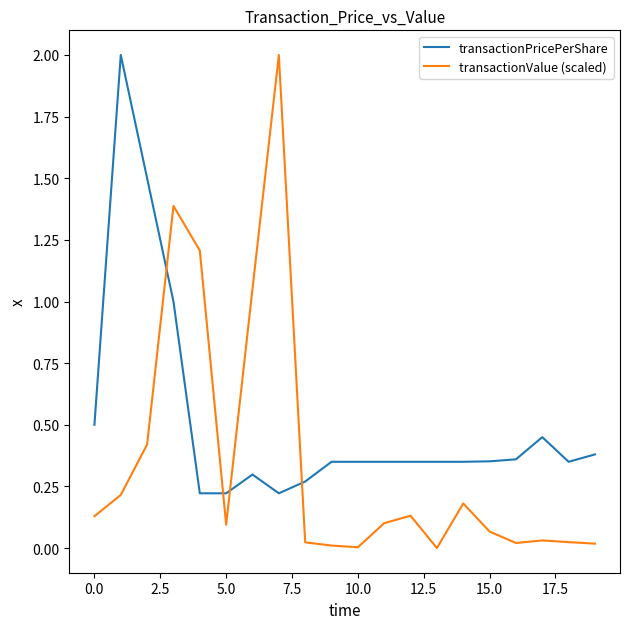

What is the maximum value for transactionValue (scaled)?

2.0